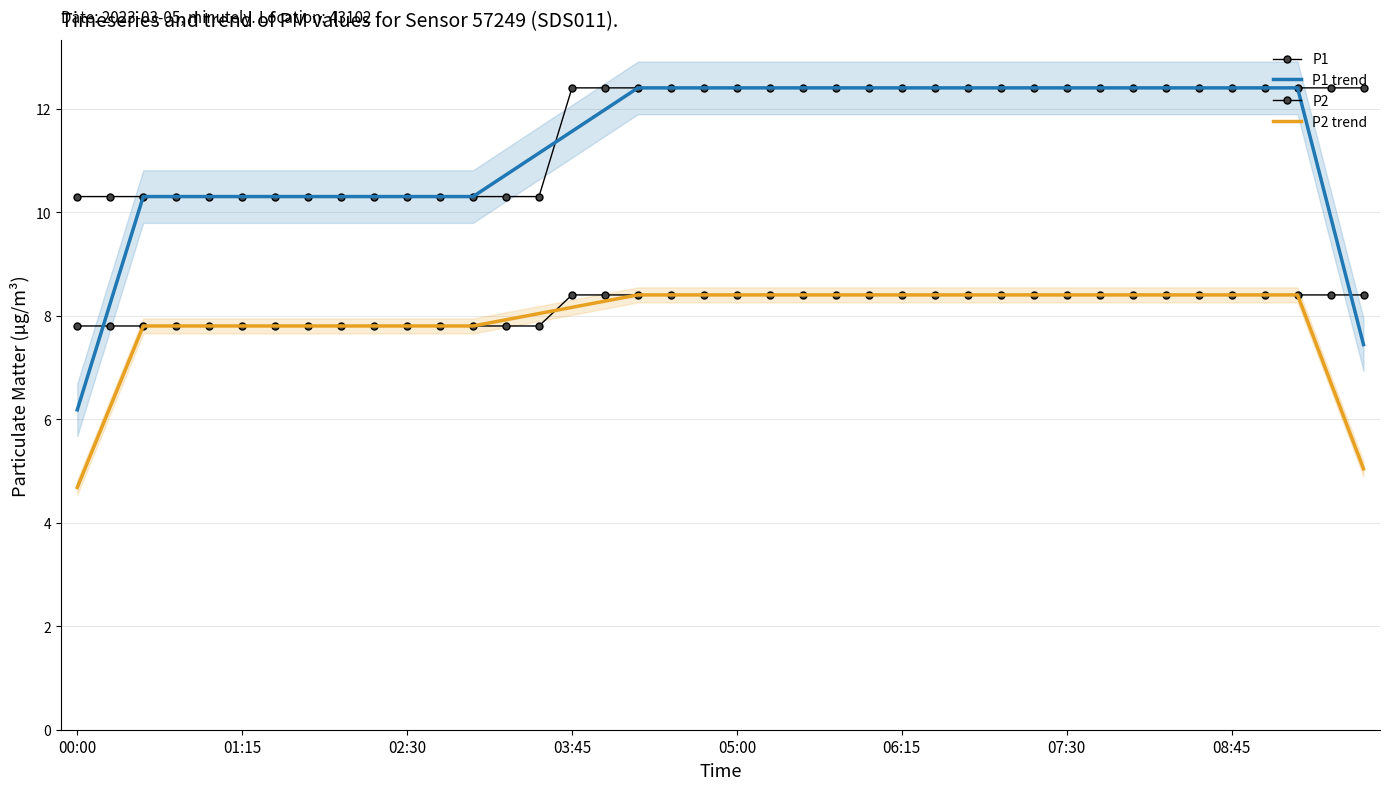

What value does the P2 trend series have at 16?

8.3